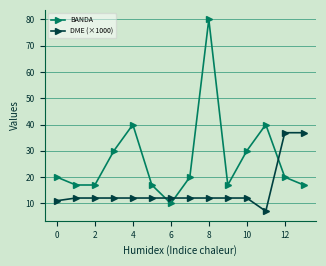

After their last crossing, which series has the higher values: DME (×1000) or BANDA?

DME (×1000)